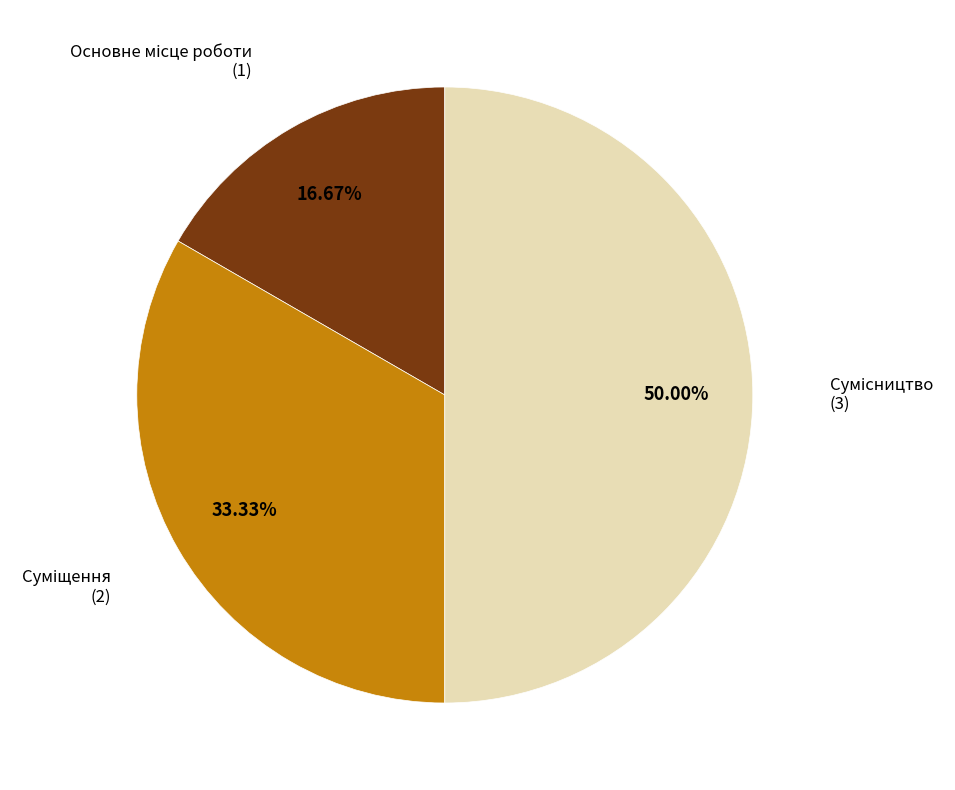

How many slices are in this pie chart?

3